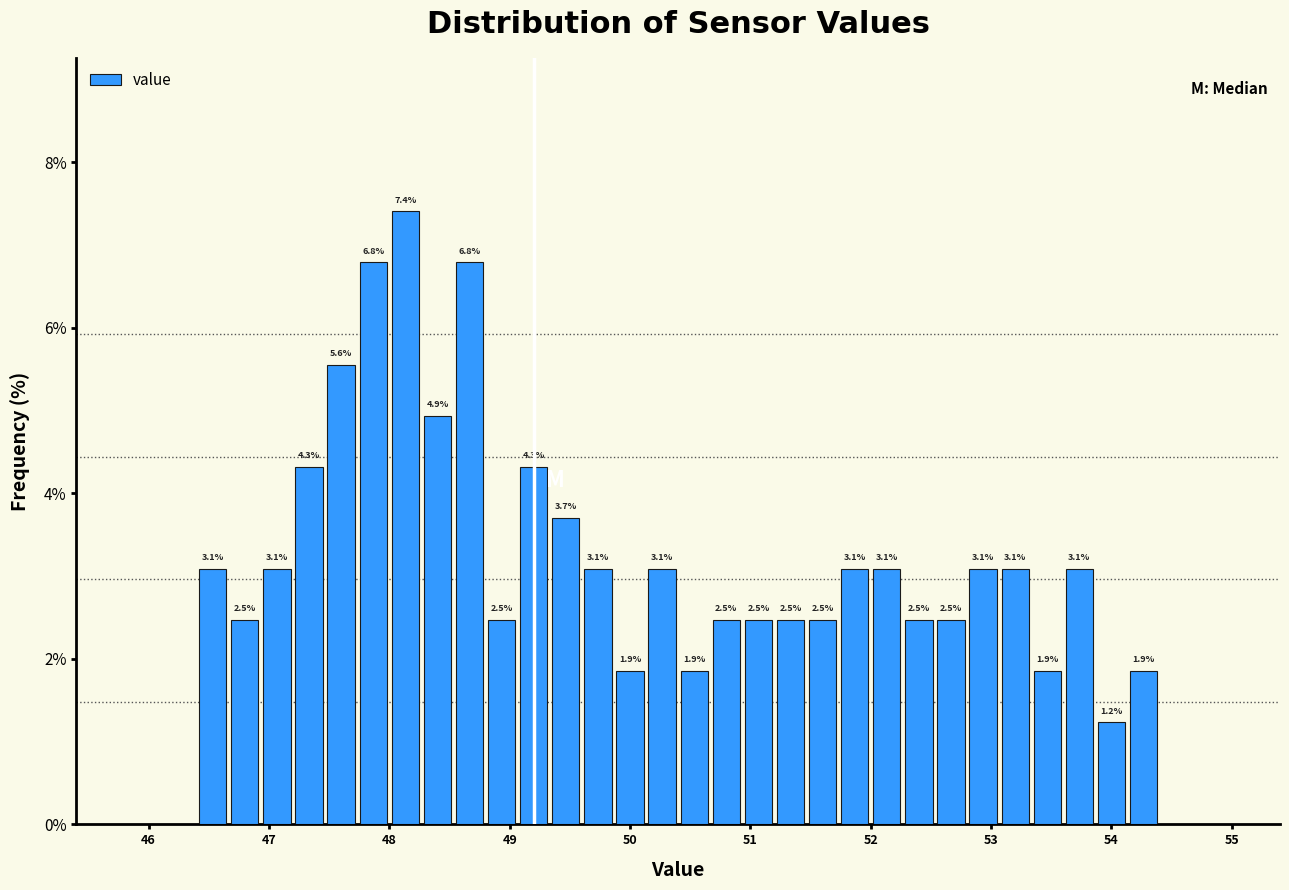

Read against the x-axis, roughly where is the centre of the tallest bar?

48.1